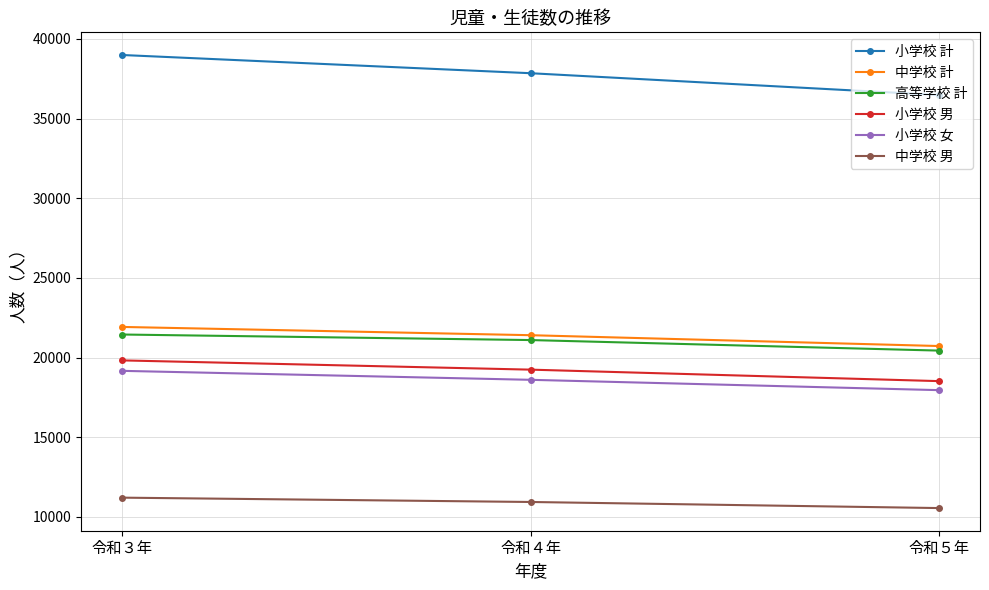

Where does the 高等学校 計 series first go above 21100?

令和３年